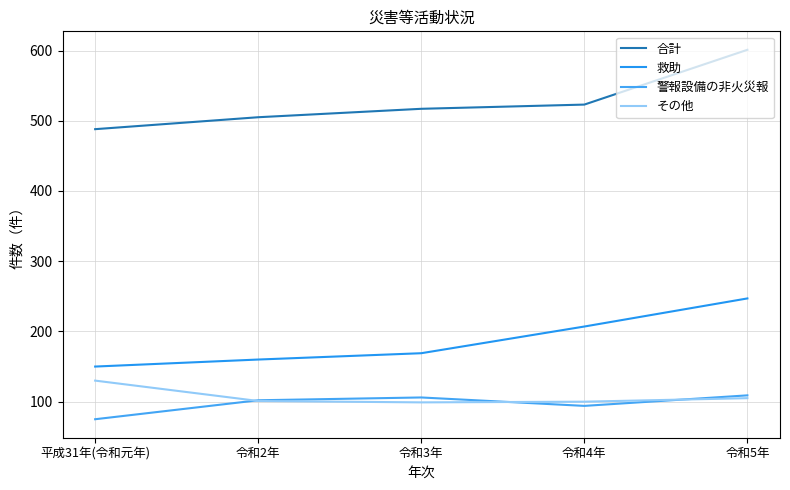

True or false: 救助 has more than 1 points higher than both neighbors.

False